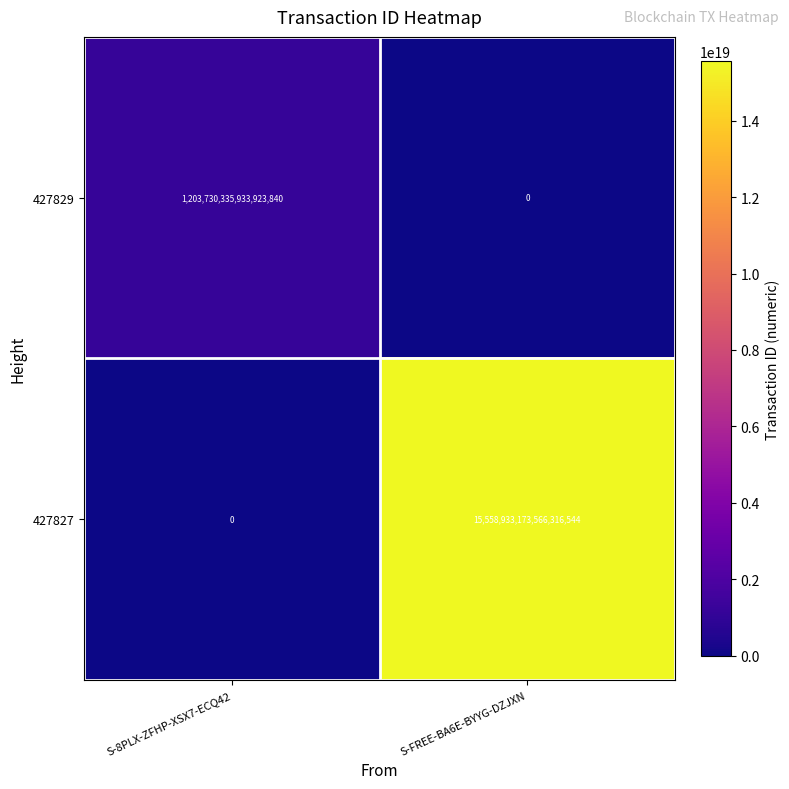

Is the value of 427829 at S-FREE-BA6E-BYYG-DZJXN greater than the value of 427827 at S-FREE-BA6E-BYYG-DZJXN?

No